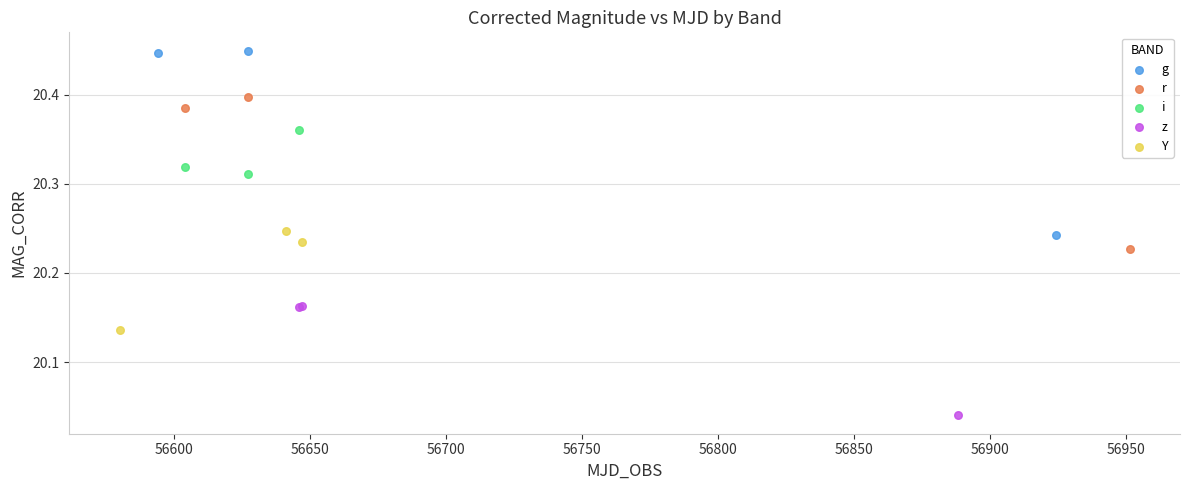

Which series has the widest spread of Y values?

g